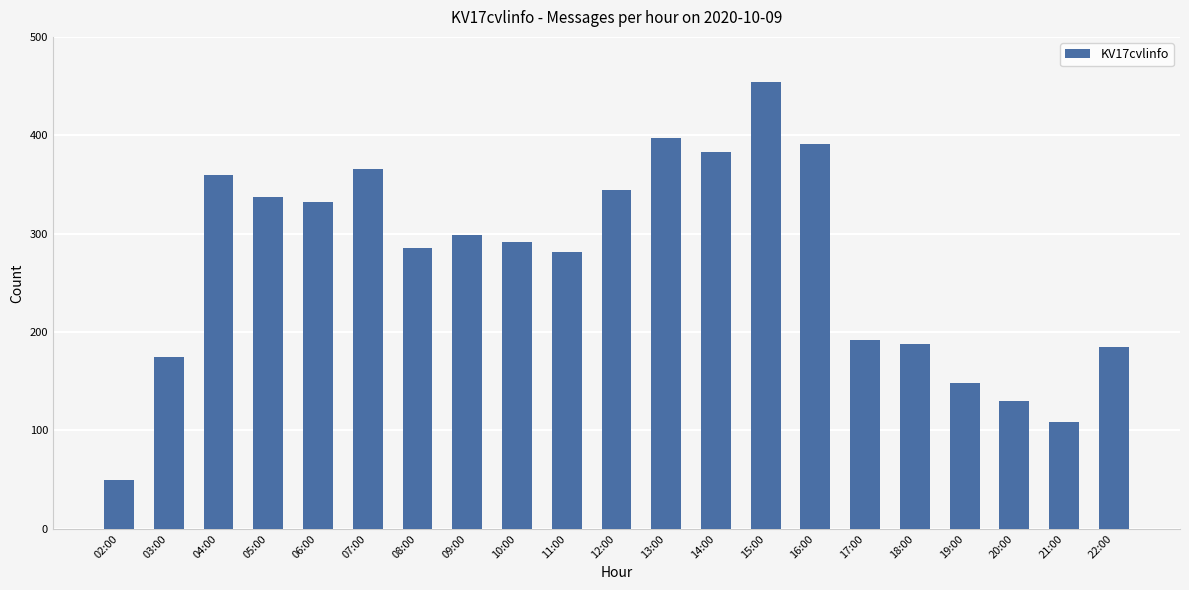

What position from the left is 16:00?

15